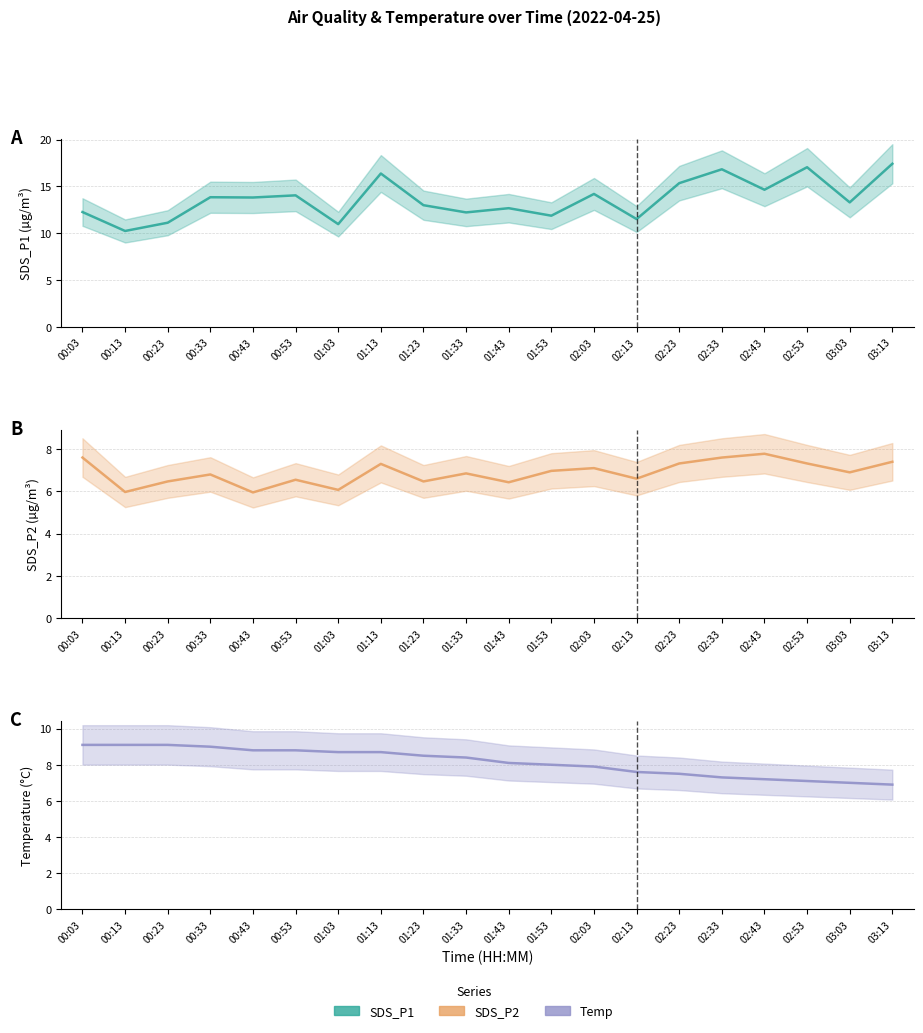

What is the label of the 16th point from the left?

02:33